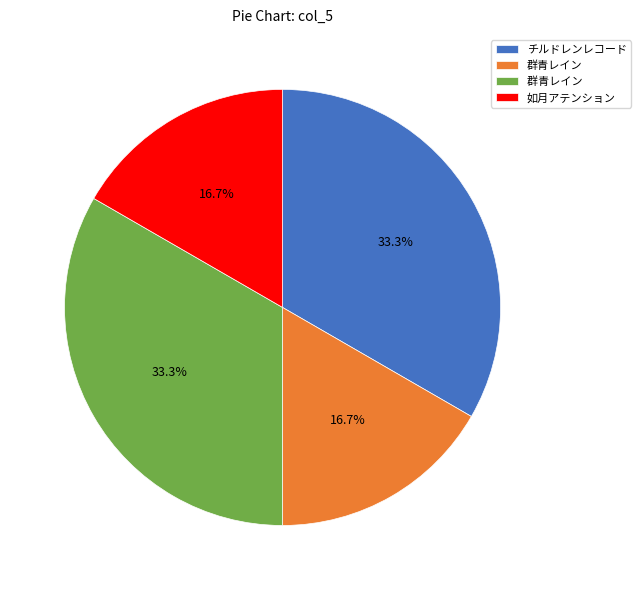

Is there any slice that represents more than half of the pie?

No